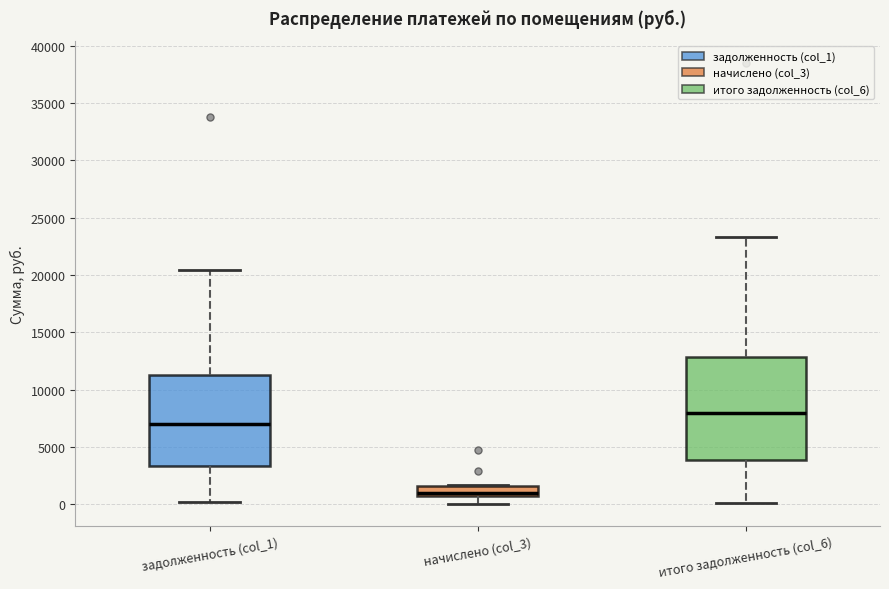

Which box's median line is the lowest?

начислено (col_3)